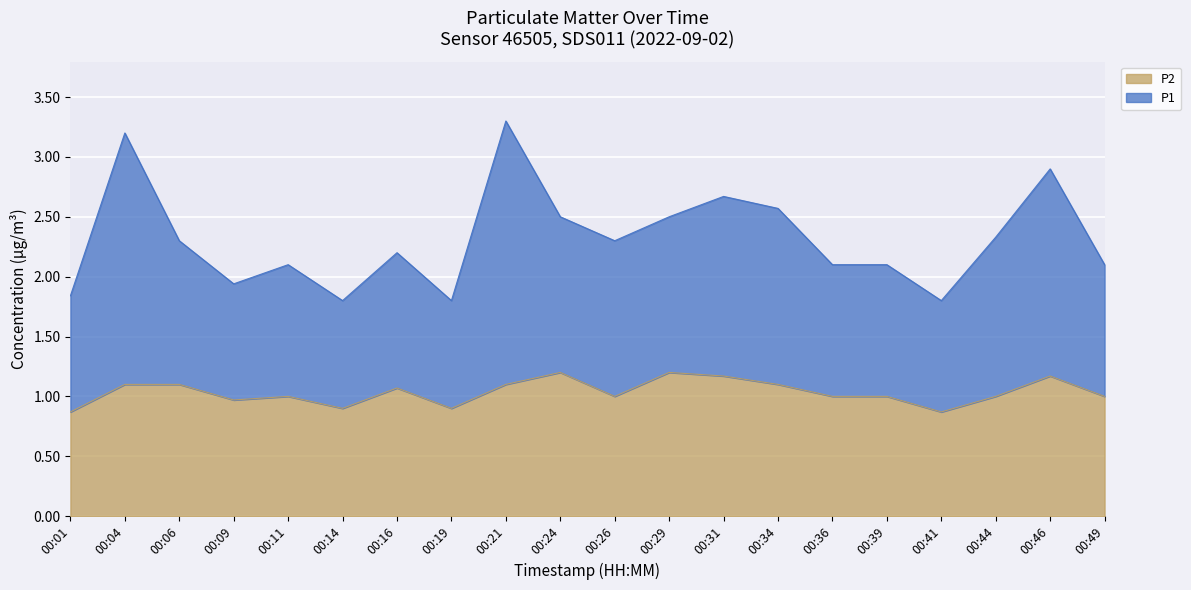

What is the total value across all series at 00:26?

2.3